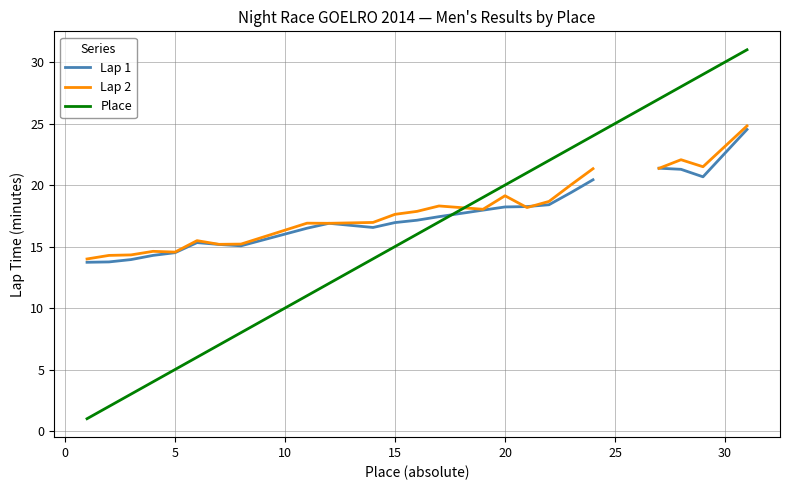

How many interior local peaks does the Lap 2 series have?

6